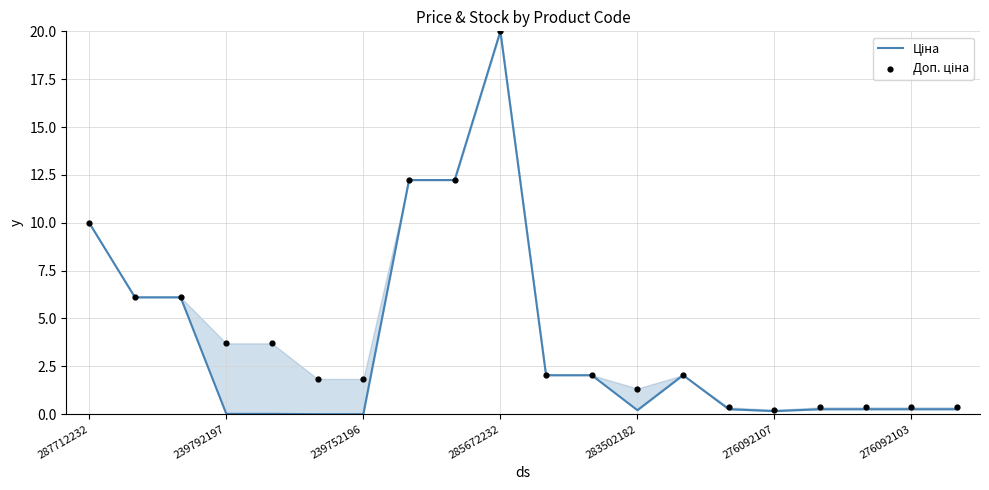

At how many categories does at least one series exceed 1?

14